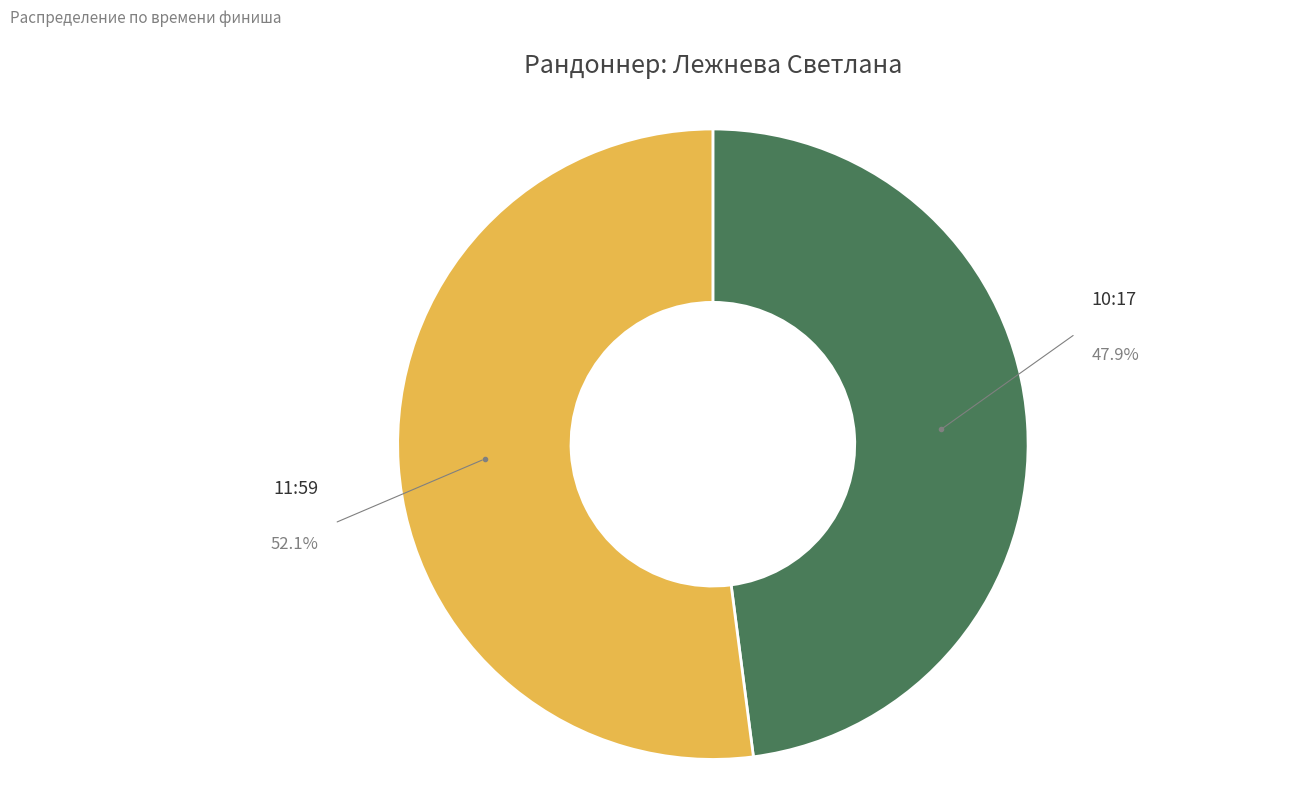

What is the smallest slice in the pie chart?

10:17